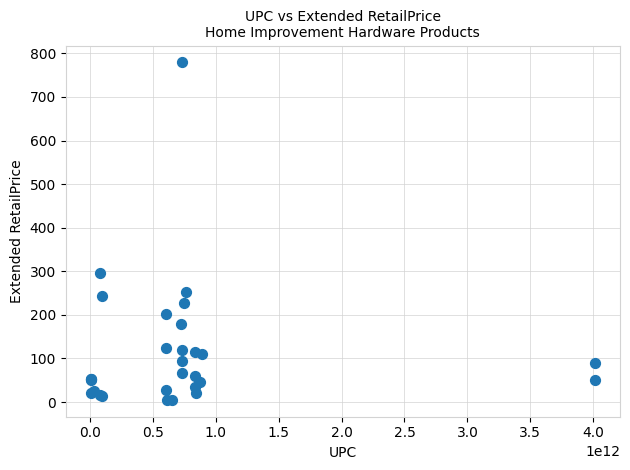

What Y value in the scatter plot is closest to 392?

295.8